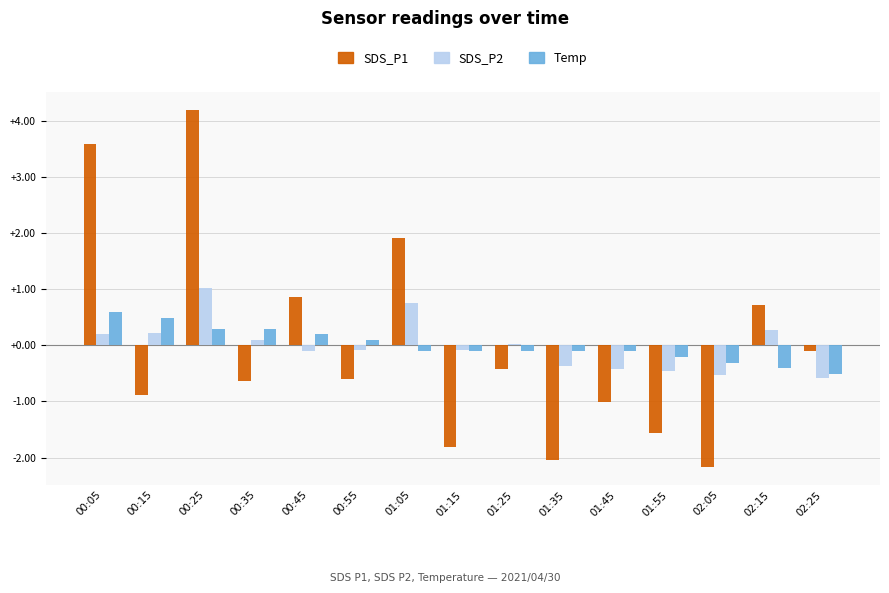

What is the minimum value shown in the chart?

-2.2